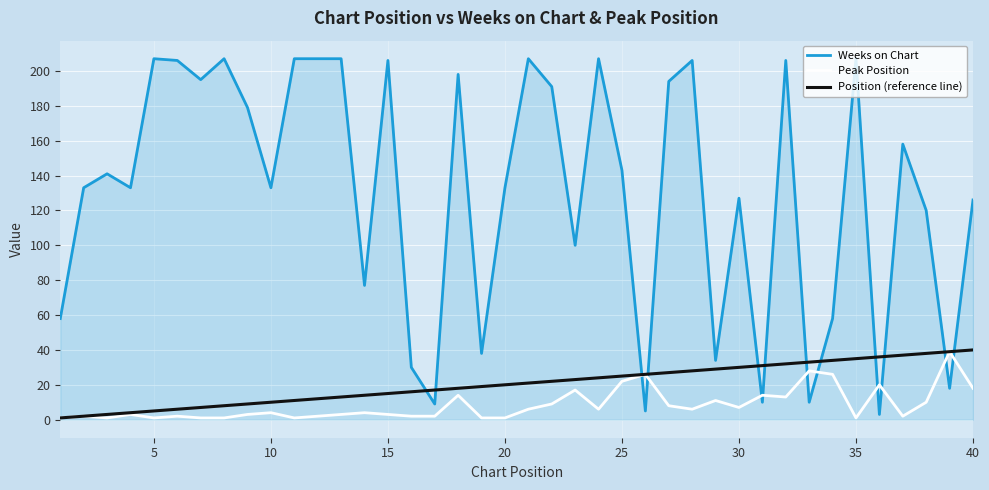

True or false: Position (reference line) and Peak Position intersect in this chart.

False